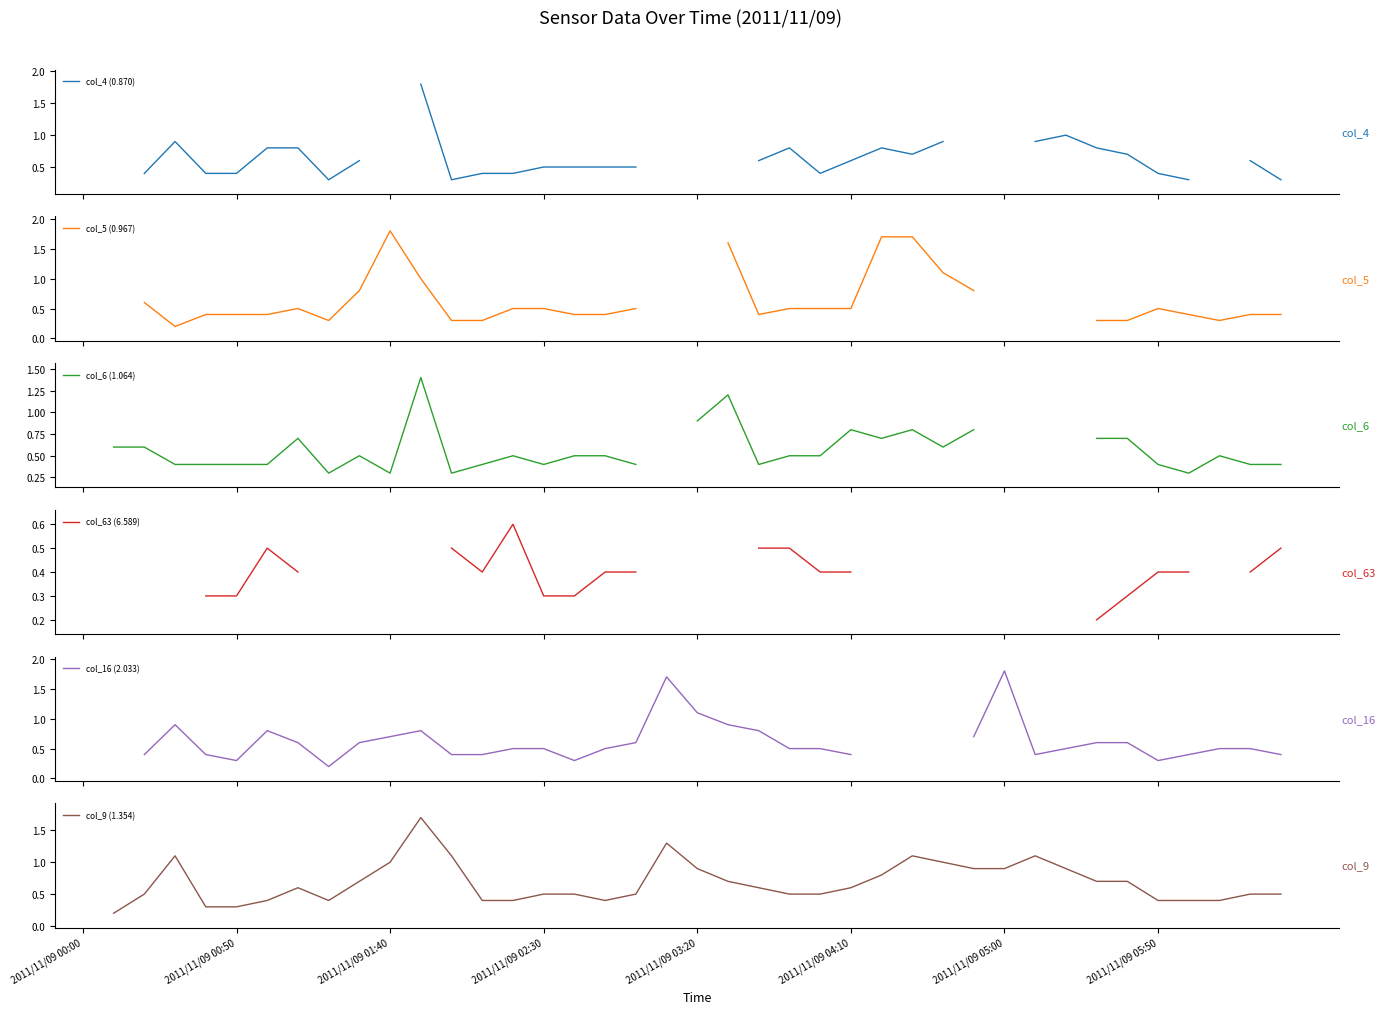

In col_9 (1.354), how many points are lower than both neighbors (excluding endpoints)?

2